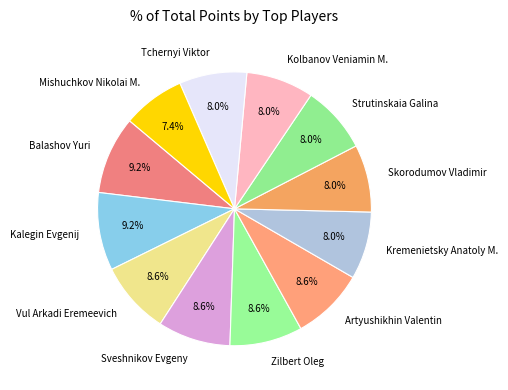

What percentage is the Sveshnikov Evgeny slice, to the nearest percent?

9%